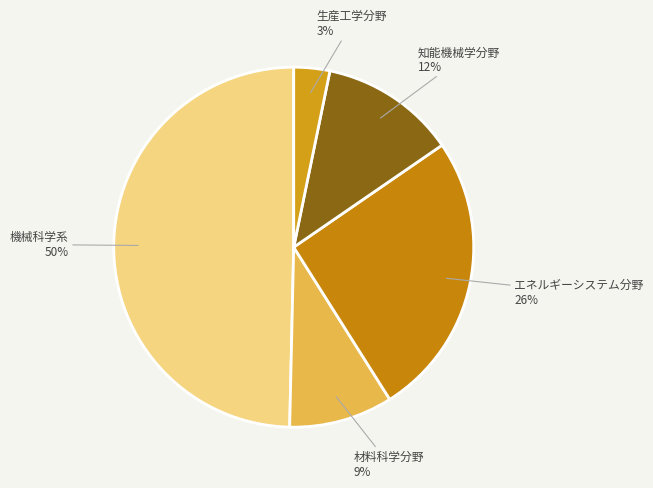

To the nearest percent, what percentage of the pie is エネルギーシステム分野?

26%